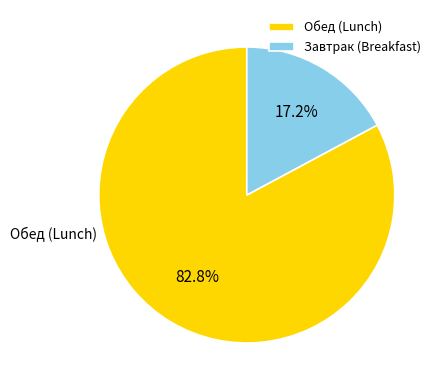

What portion of the pie excludes Обед (Lunch)?

17.2%